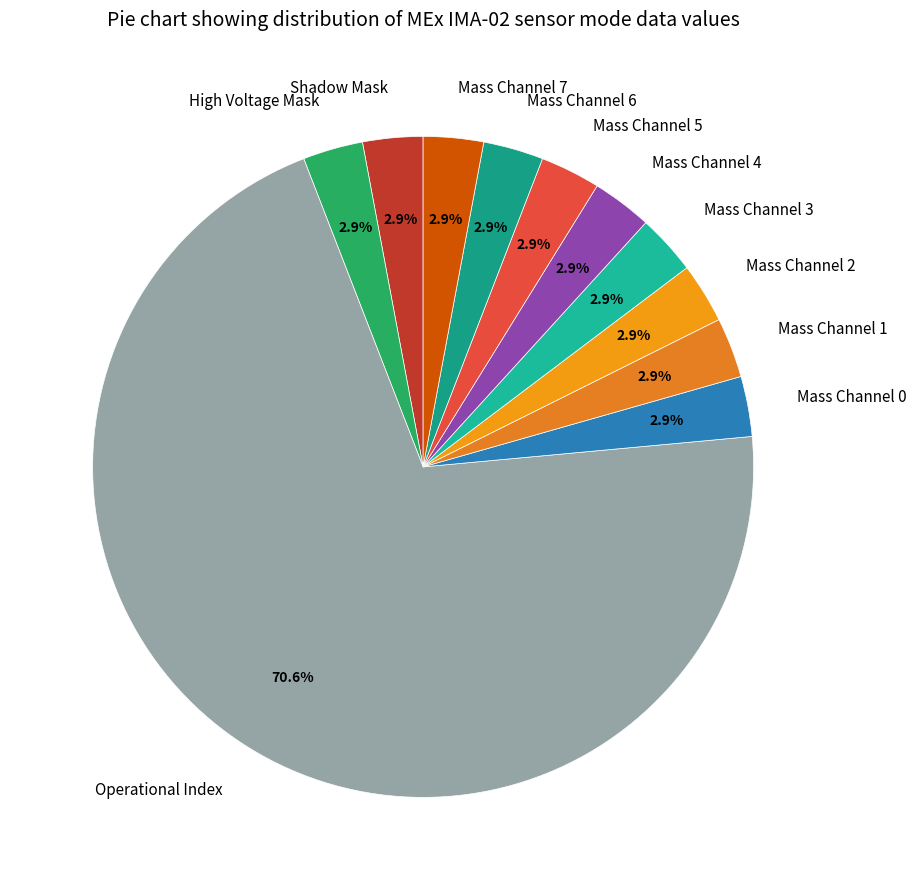

To the nearest percent, what percentage of the pie is Mass Channel 0?

3%